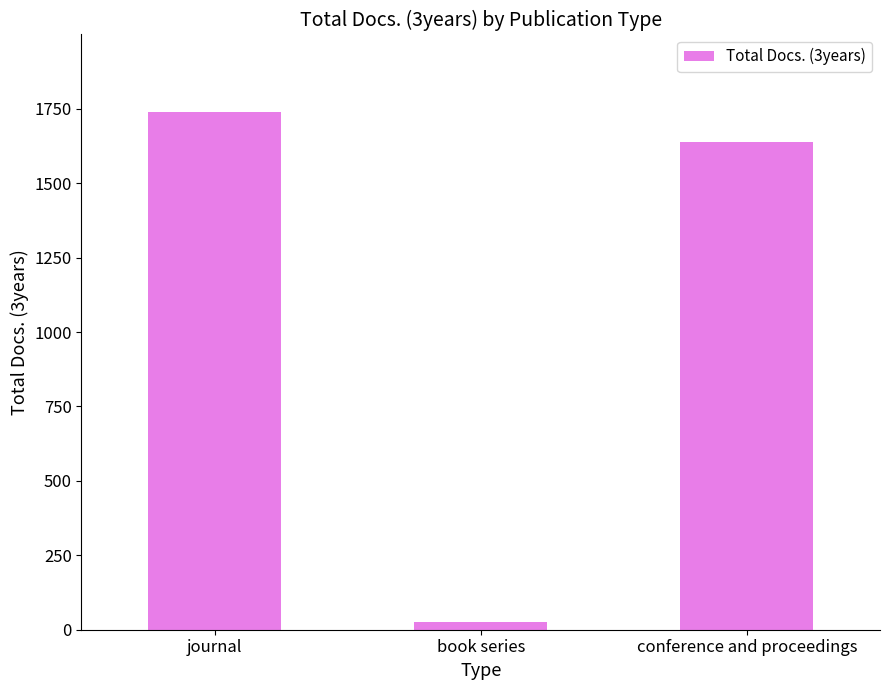

List the labels in order of value, largest first.

journal, conference and proceedings, book series